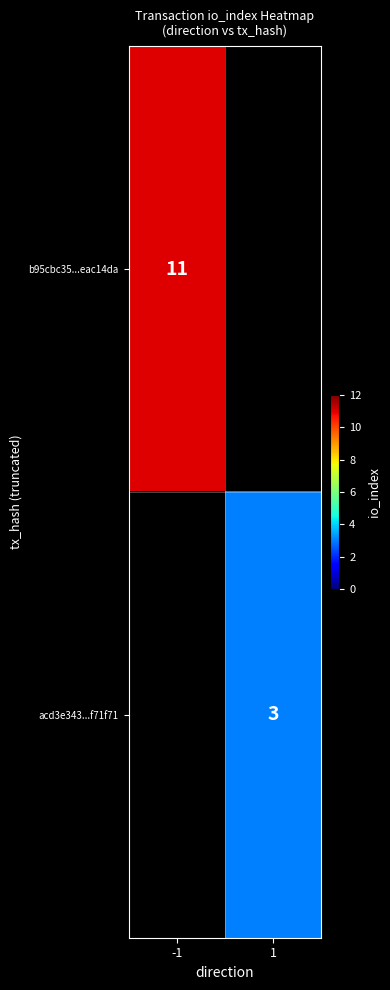

At how many categories does at least one series exceed 5?

1